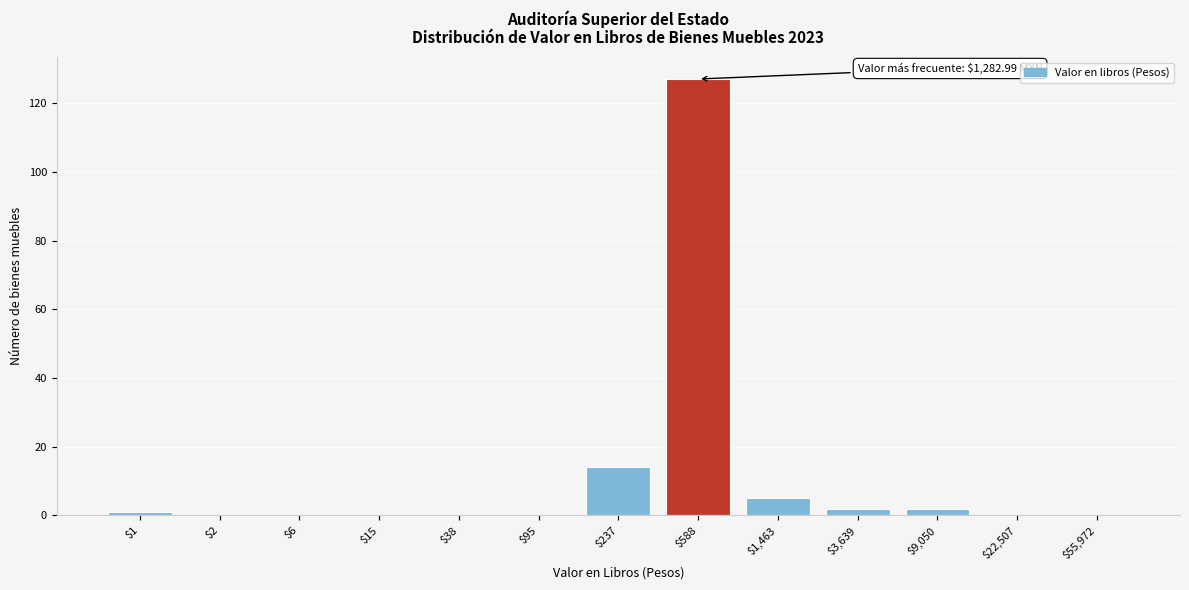

Is it true that the value at $588 is 127?

True